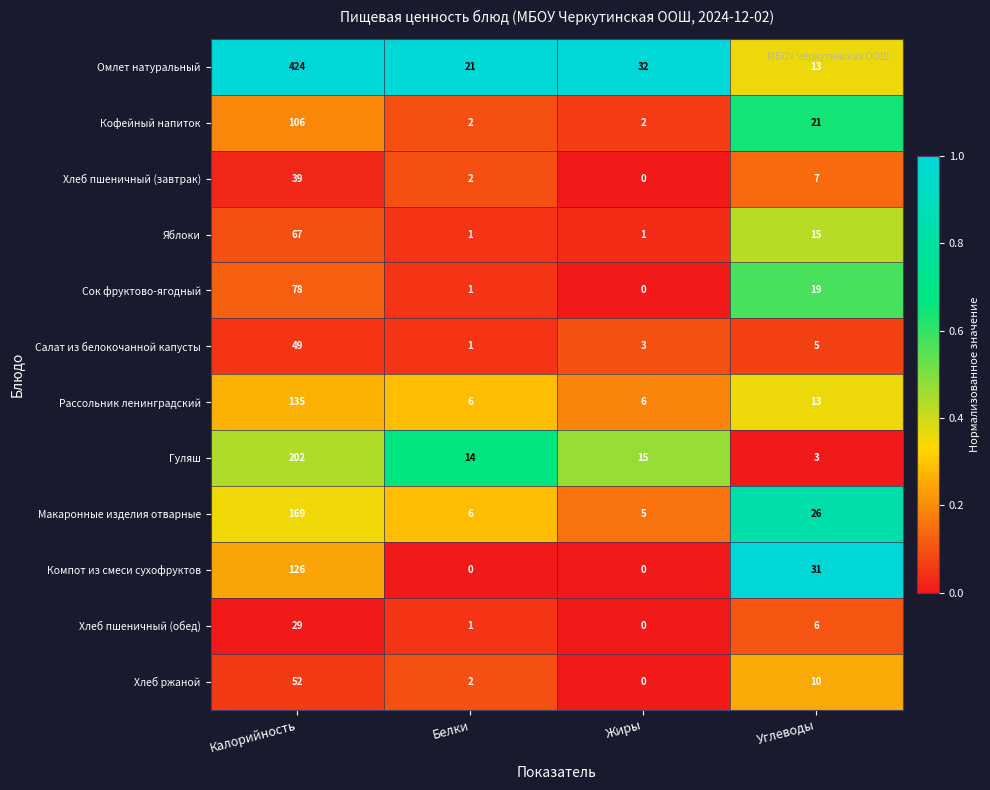

What is the maximum value for Компот из смеси сухофруктов?

126